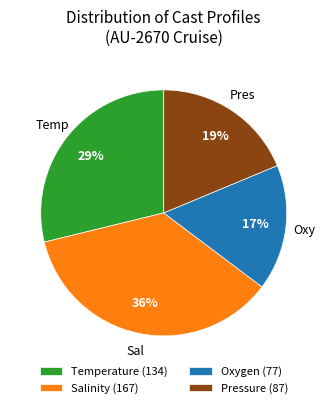

What is the ratio of the value at Oxygen (77) to the value at Pressure (87)?

0.9